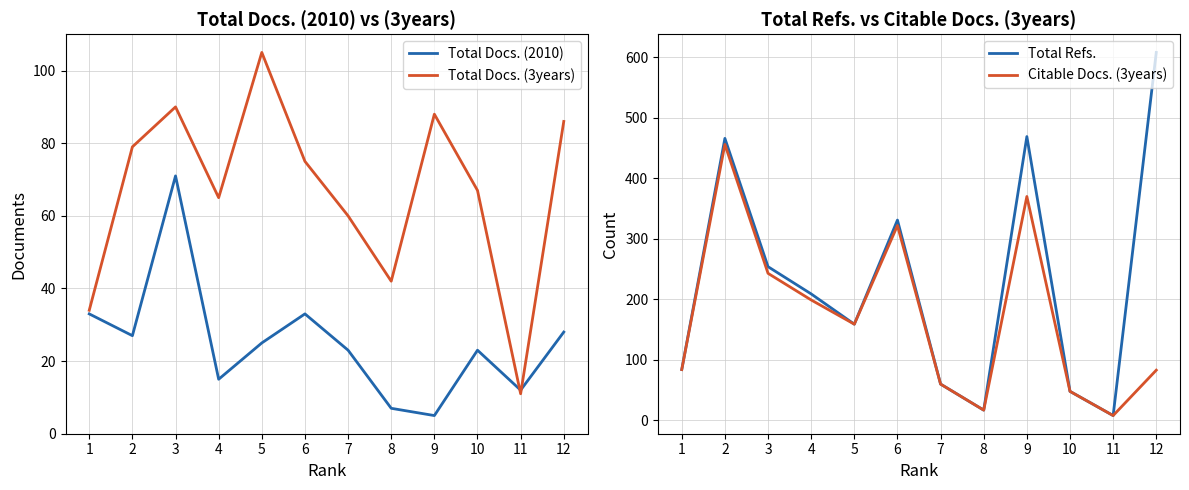

How many values in the Total Docs. (2010) series exceed 25?

5